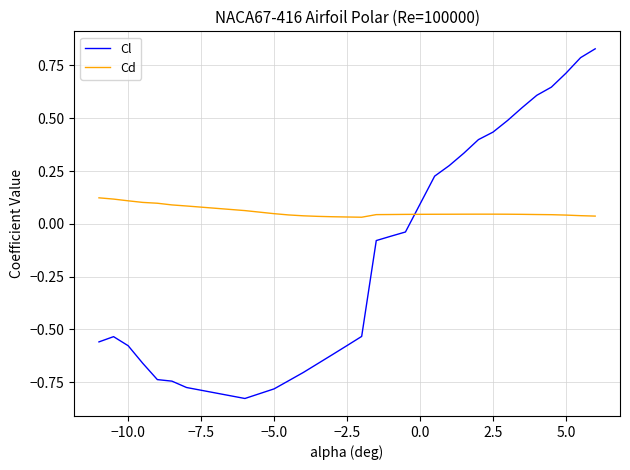

Rank the series by their maximum value, from highest to lowest.

Cl, Cd